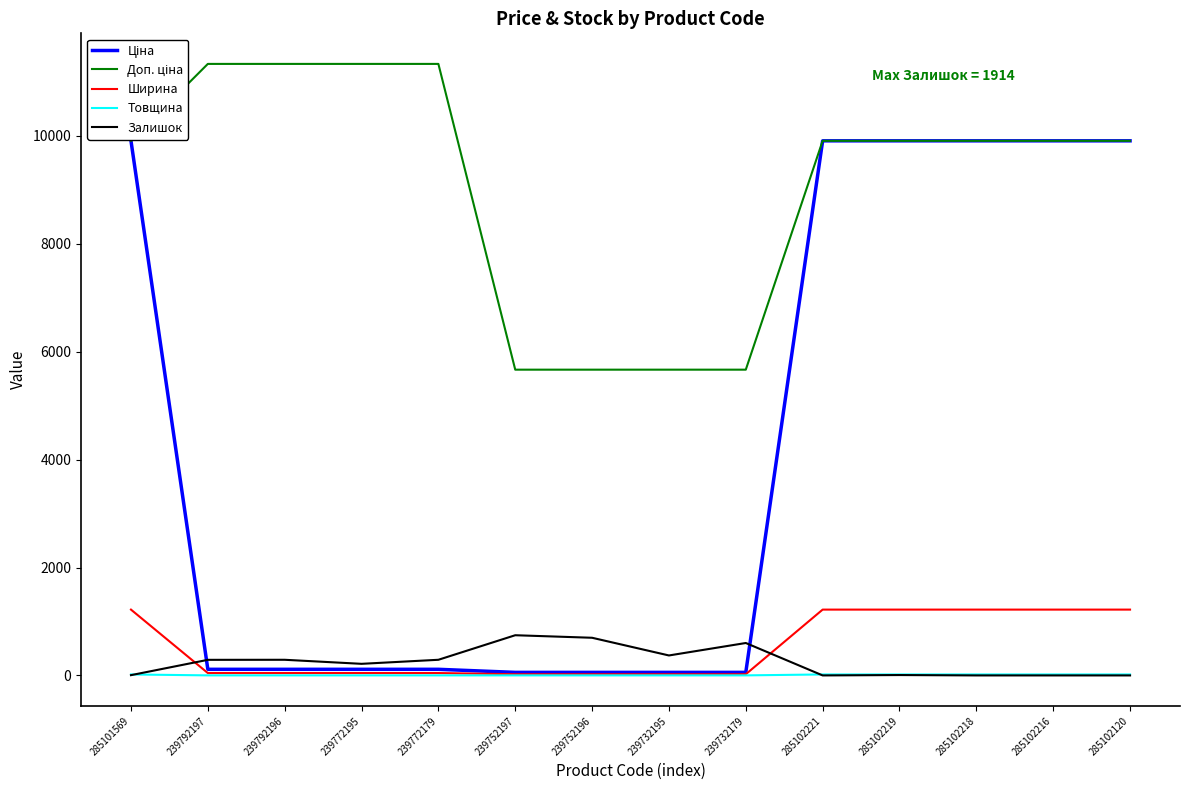

How many times do Ціна and Залишок cross each other?

2